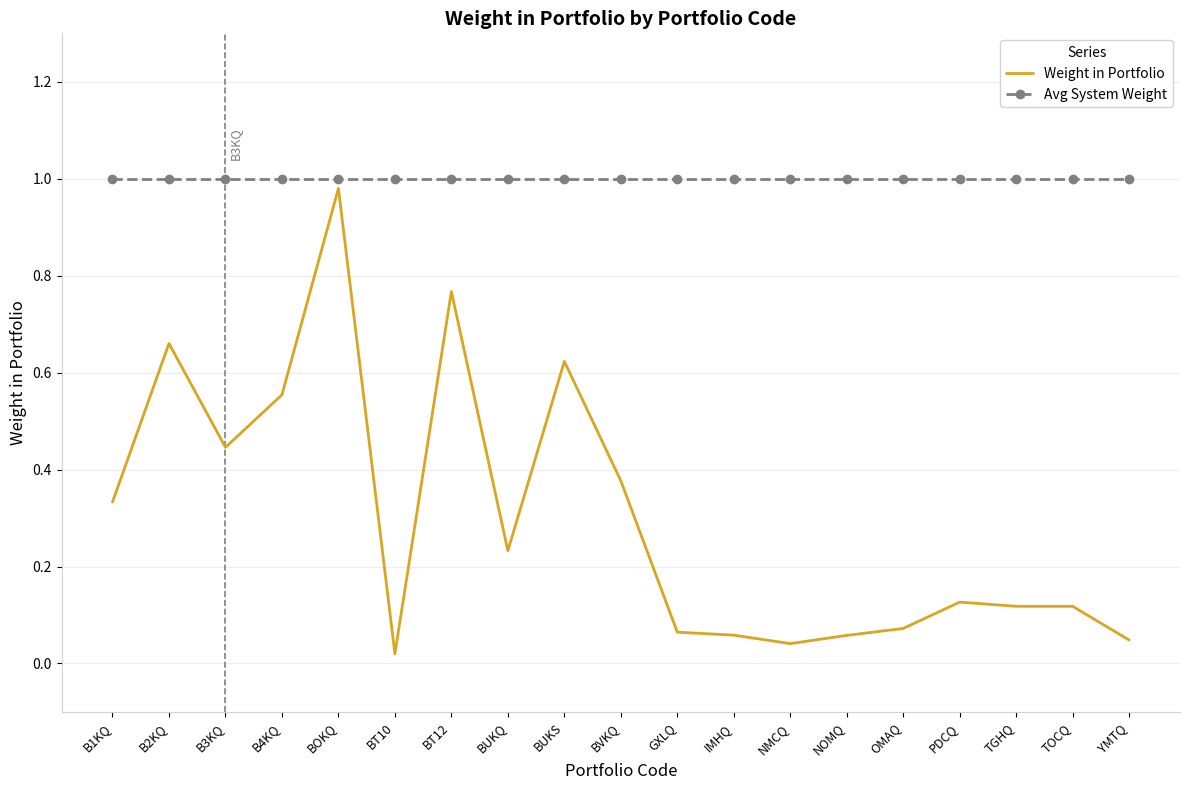

List the series in order of their peak value, lowest first.

Weight in Portfolio, Avg System Weight